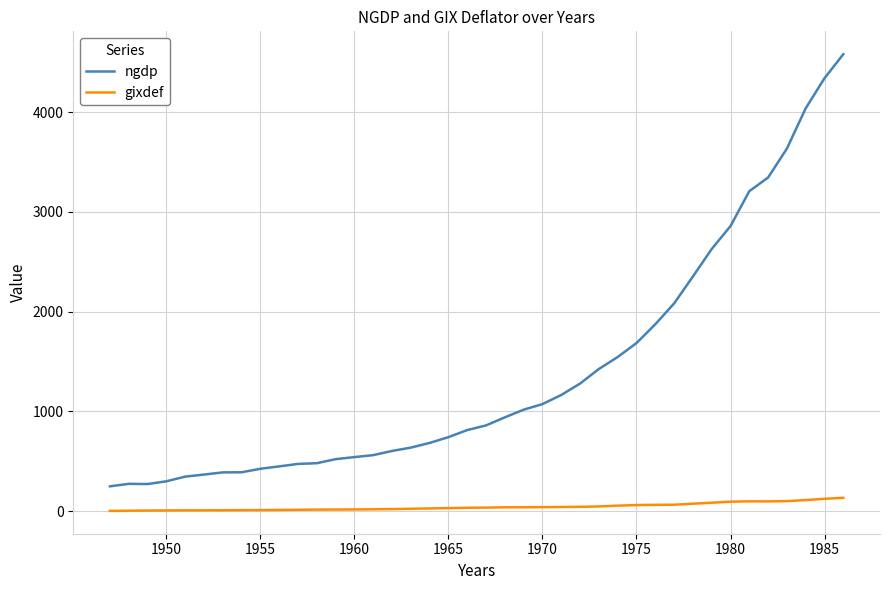

What is the greatest value displayed?

4579.6